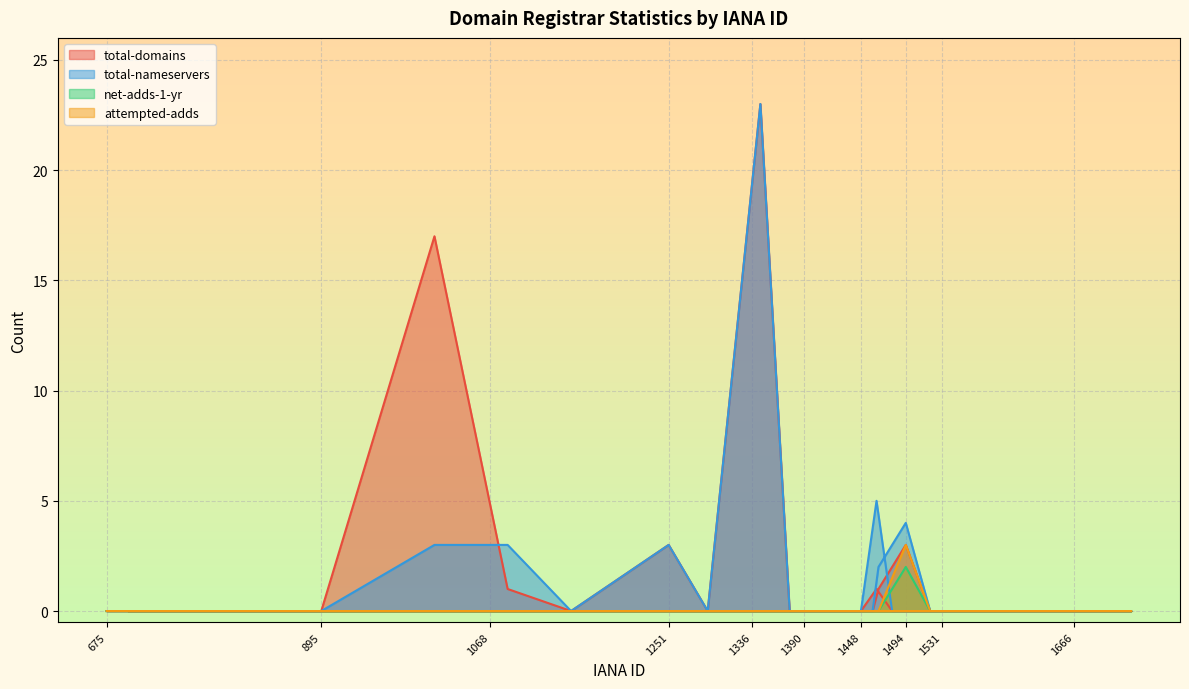

What is the label of the 27th point from the left?

1086